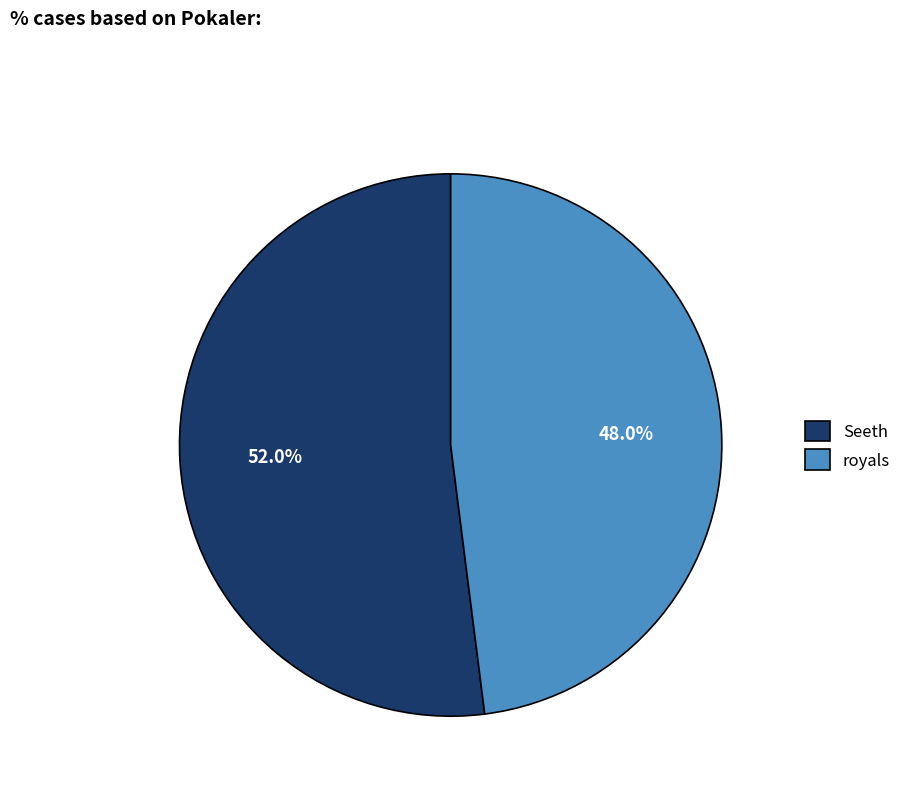

What is the ratio of the value at royals to the value at Seeth?

0.9